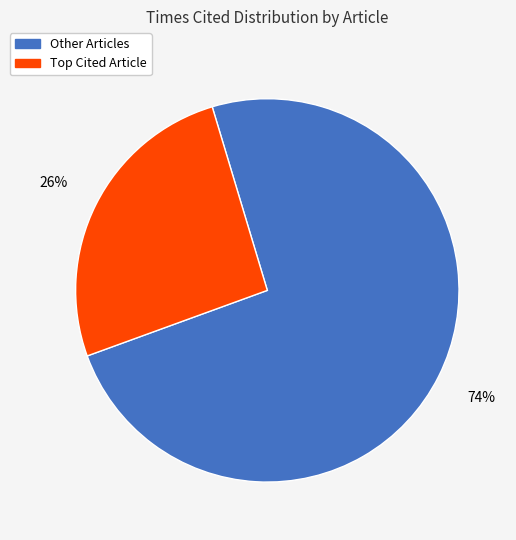

Is there any slice that represents more than half of the pie?

Yes